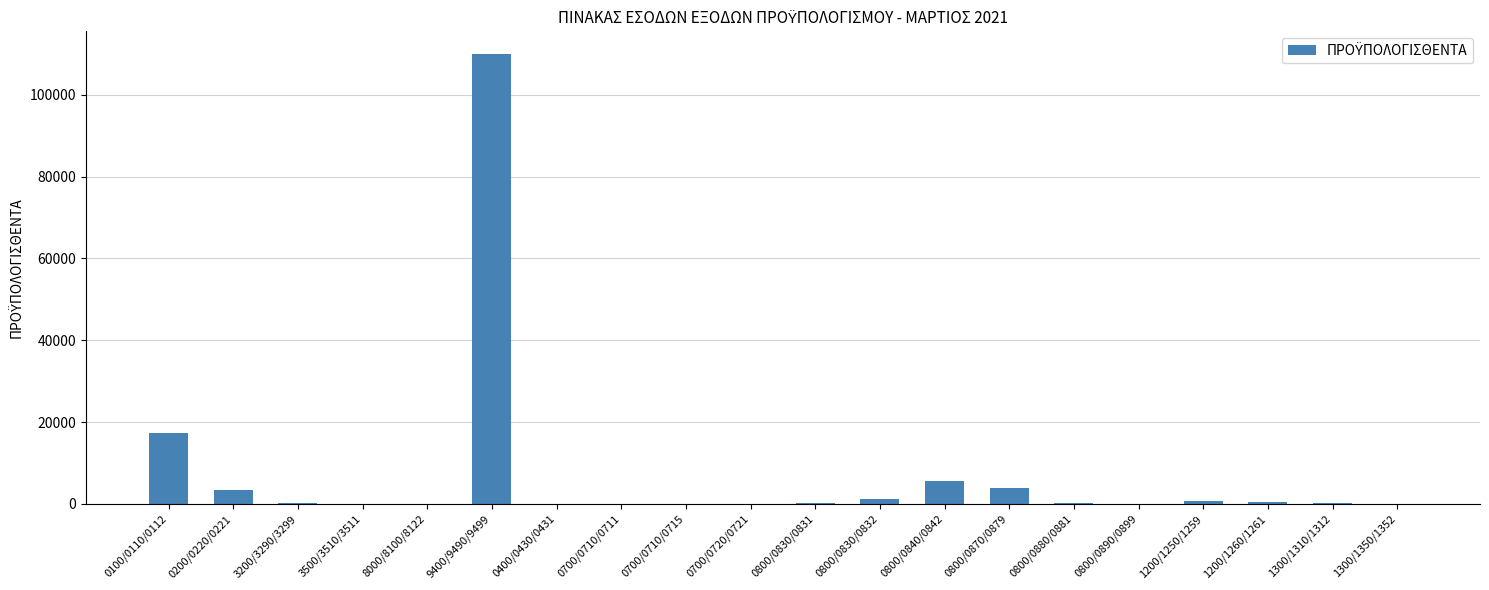

Which category has the highest value across all series?

9400/9490/9499